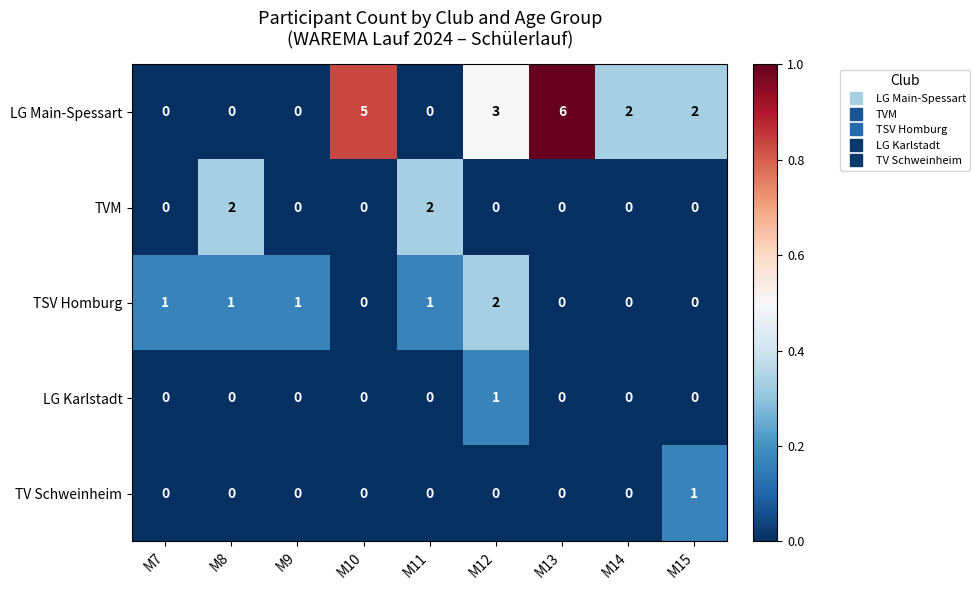

How many categories are shown in the chart?

9